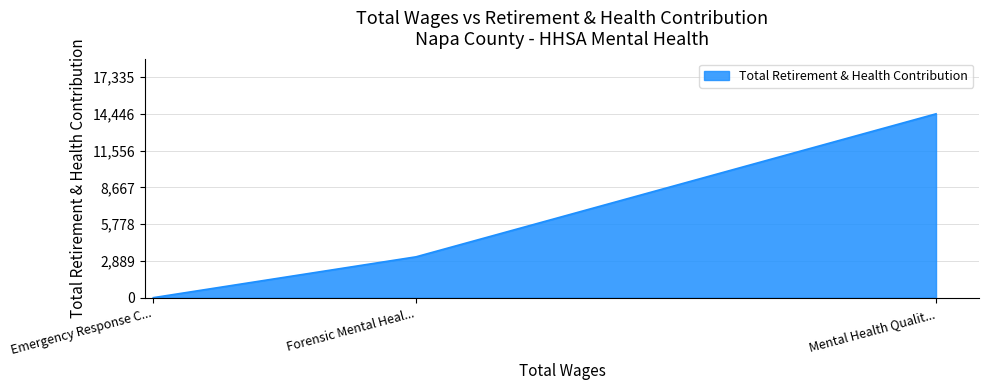

At which label is the value closest to 7223?

Forensic Mental Heal...